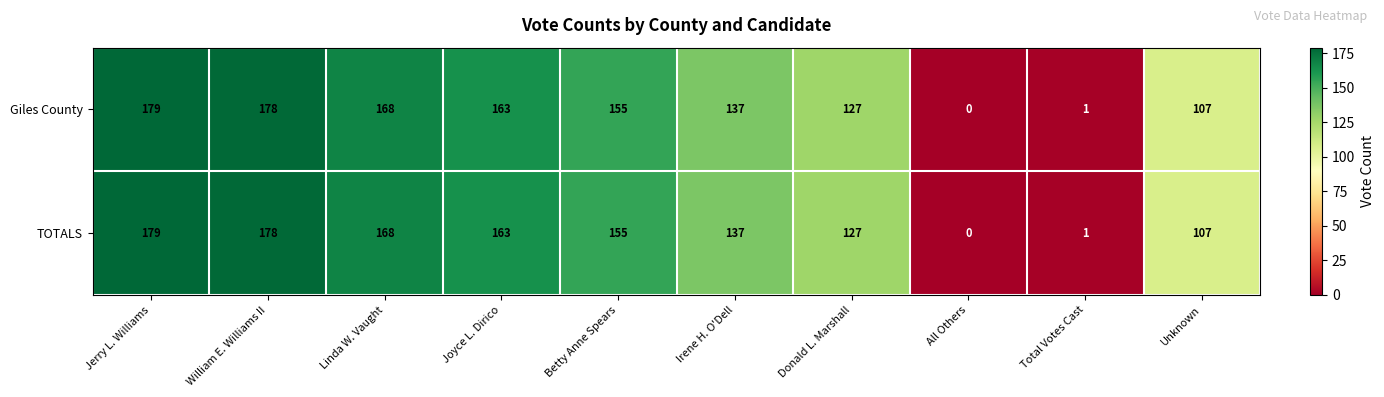

At how many categories does at least one series exceed 60?

8